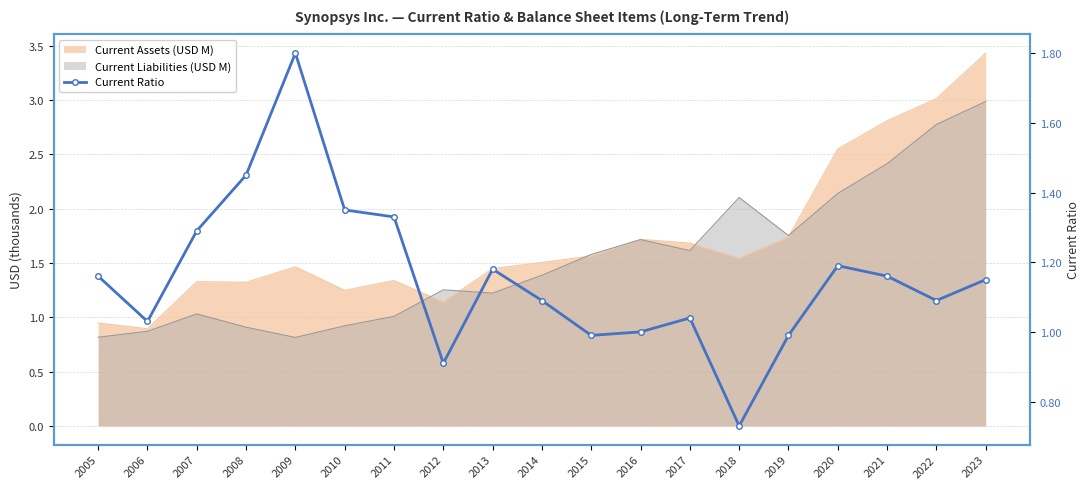

Where is the first local minimum?

2006